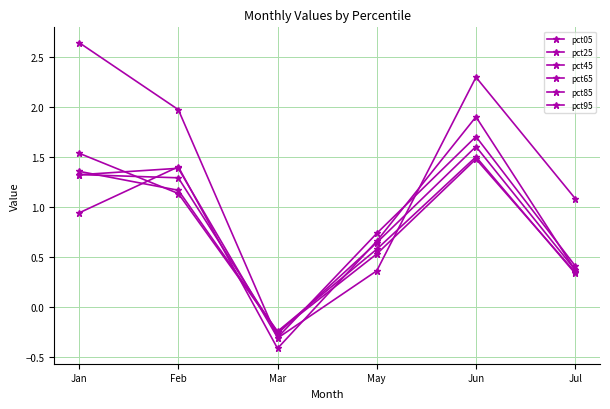

What position from the right is Jul?

1